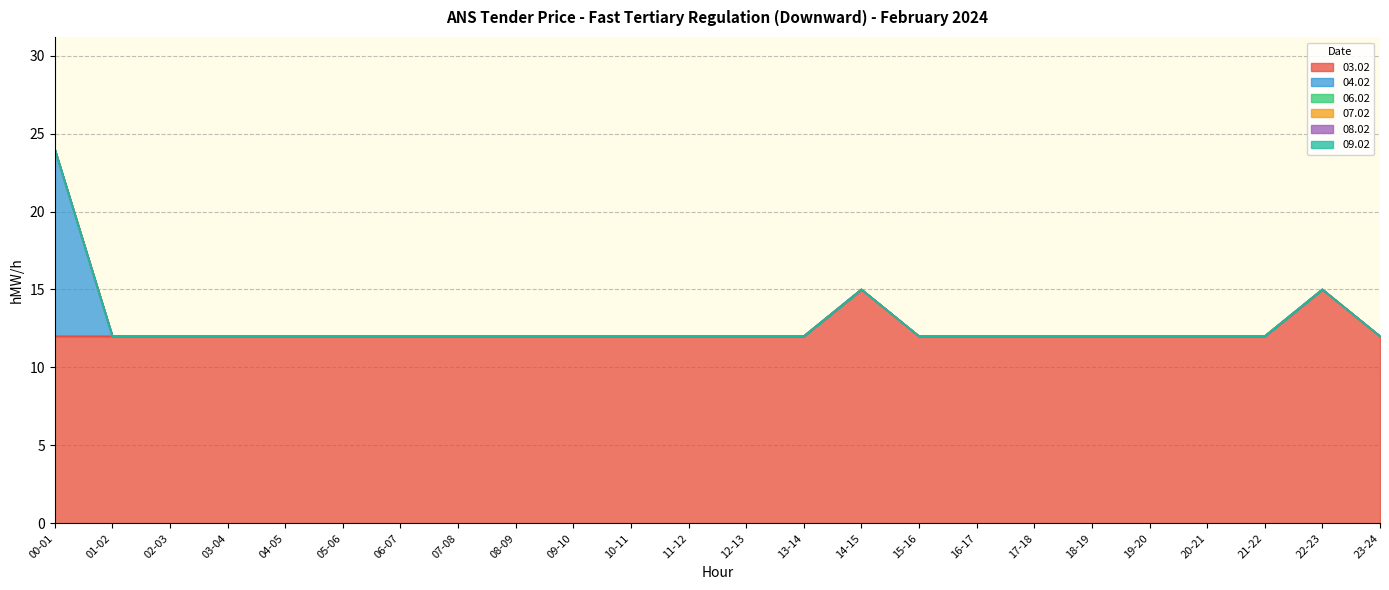

Reading left to right, list all the values displayed in this chart.

03.02: 12	12	12	12	12	12	12	12	12	12	12	12	12	12	15	12	12	12	12	12	12	12	15	12
04.02: 12	0	0	0	0	0	0	0	0	0	0	0	0	0	0	0	0	0	0	0	0	0	0	0
06.02: 0	0	0	0	0	0	0	0	0	0	0	0	0	0	0	0	0	0	0	0	0	0	0	0
07.02: 0	0	0	0	0	0	0	0	0	0	0	0	0	0	0	0	0	0	0	0	0	0	0	0
08.02: 0	0	0	0	0	0	0	0	0	0	0	0	0	0	0	0	0	0	0	0	0	0	0	0
09.02: 0	0	0	0	0	0	0	0	0	0	0	0	0	0	0	0	0	0	0	0	0	0	0	0